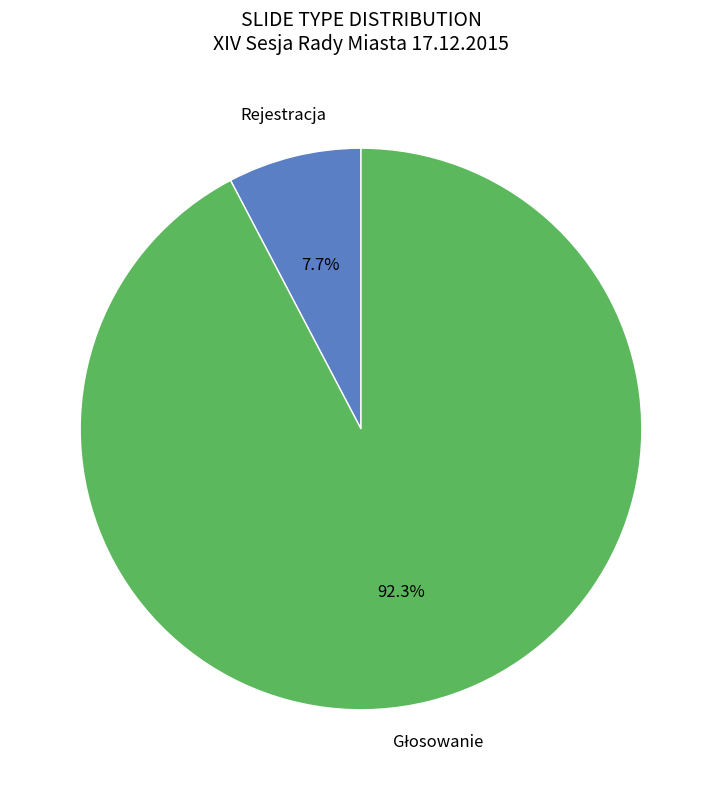

Does any single category account for the majority?

Yes